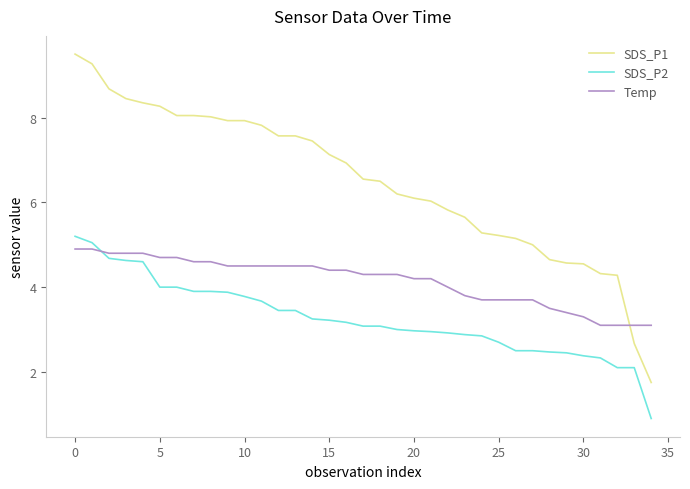

Does the chart have visible grid lines?

No